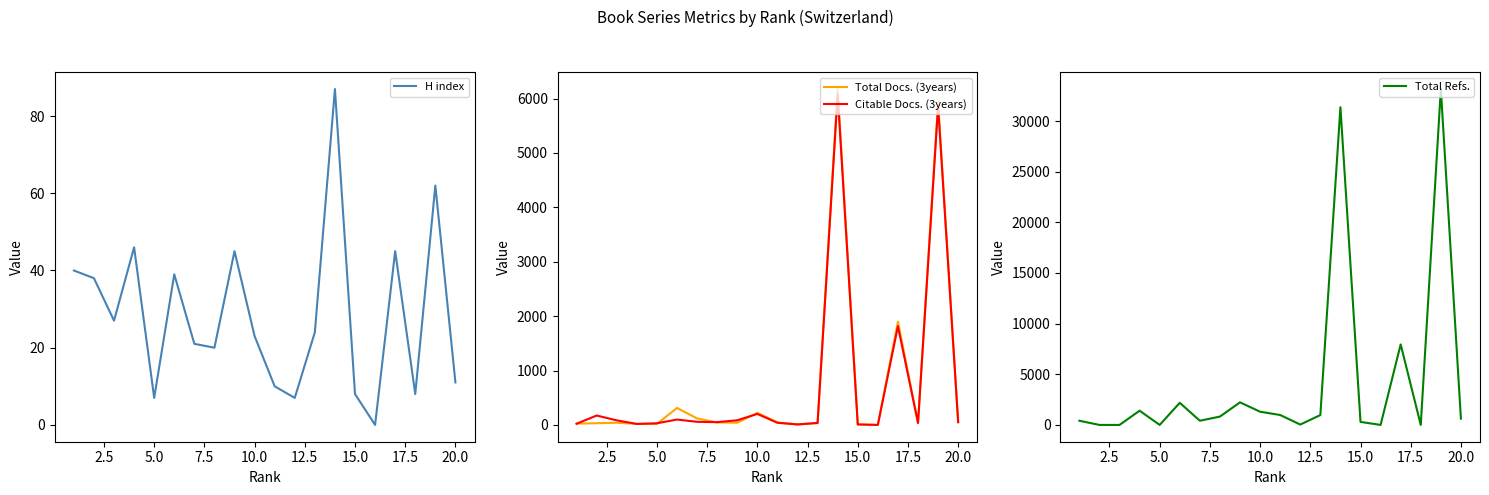

What is the maximum value for H index?

87